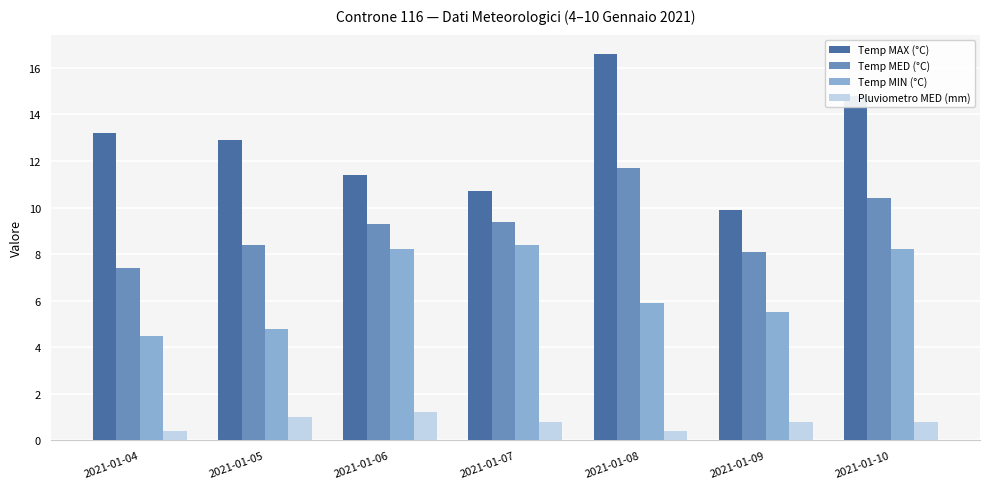

How many data points in Temp MED (°C) are less than 9?

3